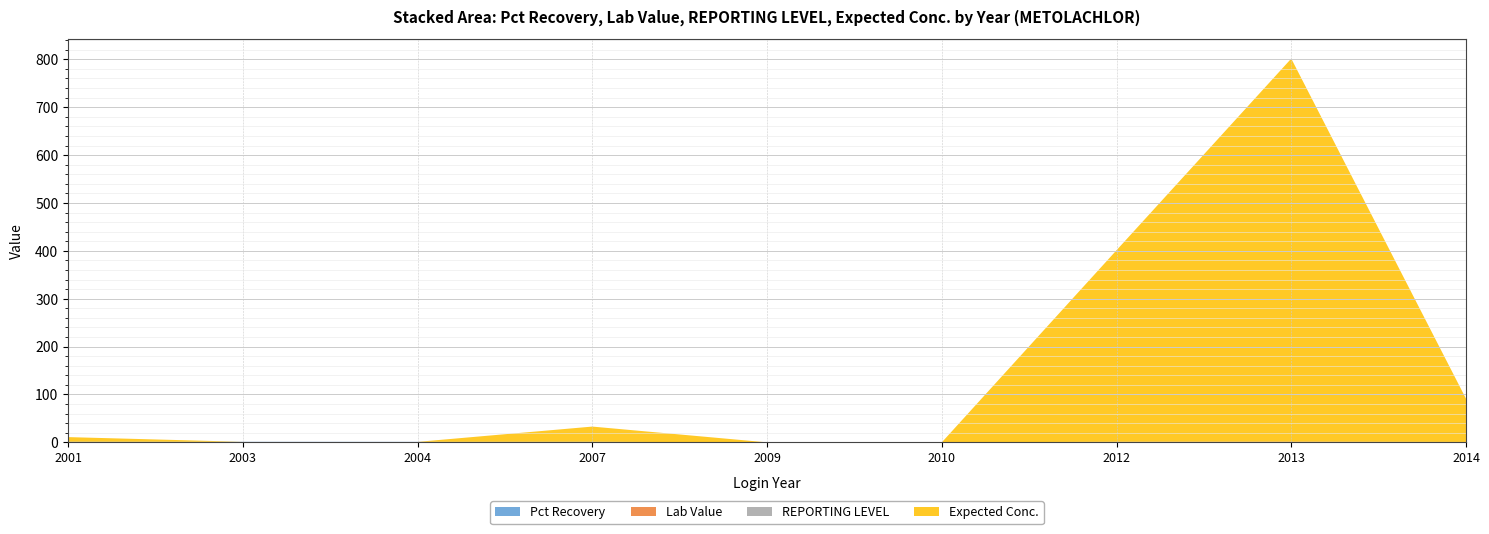

Reading right to left, extract all data points from this chart.

Pct Recovery: 0.8	0.8	0.9	0.0	0.0	1.2	1.0	1.1	1.3
Lab Value: 0.1	0.7	0.4	0.0	0.0	0.0	0.0	0.0	0.0
REPORTING LEVEL: 0.0	0.0	0.0	0.0	0.0	0.0	0.0	0.0	0.0
Expected Conc.: 90.4	800.0	400.0	0.0	0.0	31.8	0.0	0.0	9.7